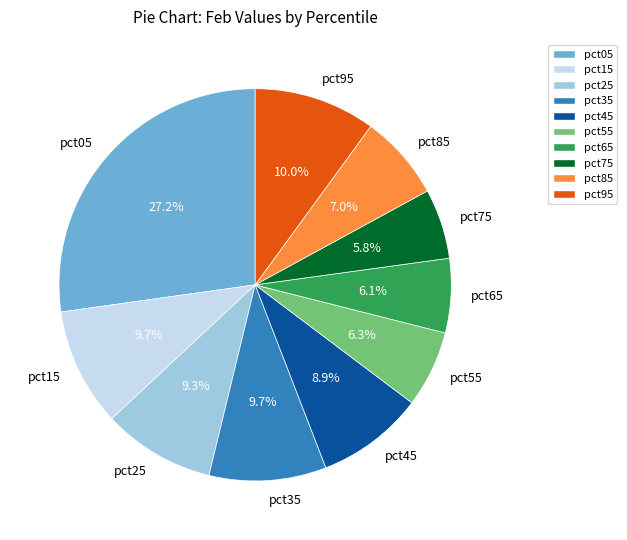

Does any single category account for the majority?

No